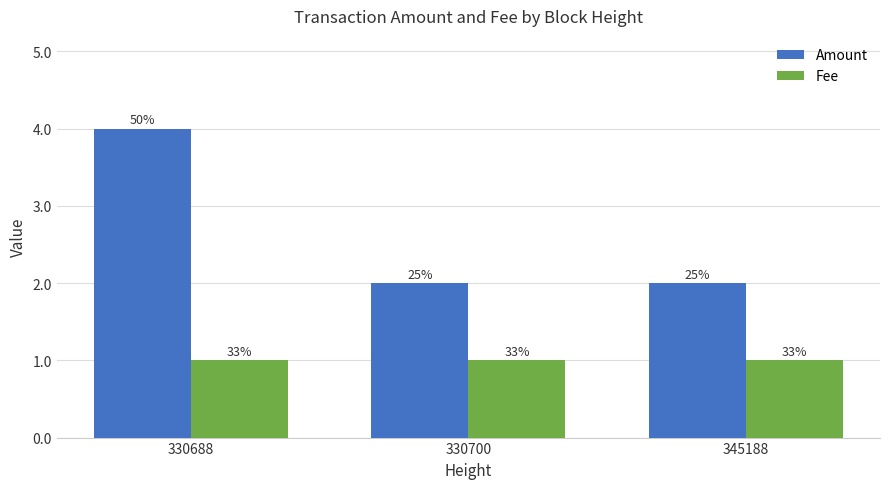

What is the total value across all series at 330700?

3.0